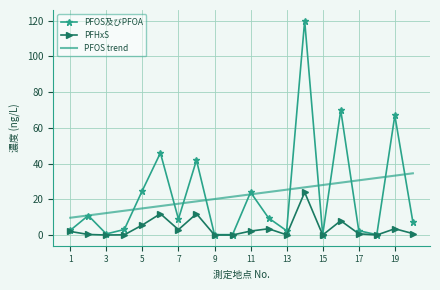

True or false: PFOS trend and PFHxS intersect in this chart.

False